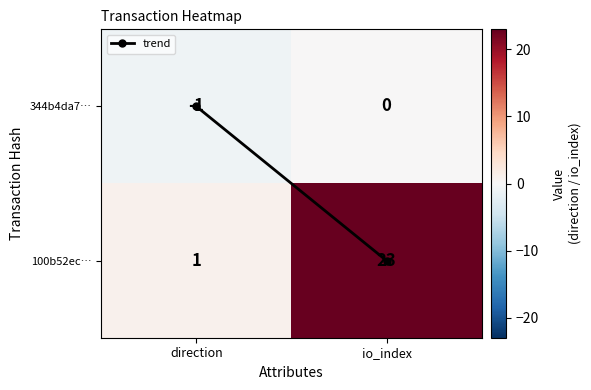

Rank the series at io_index from lowest to highest value.

344b4da7…, 100b52ec…